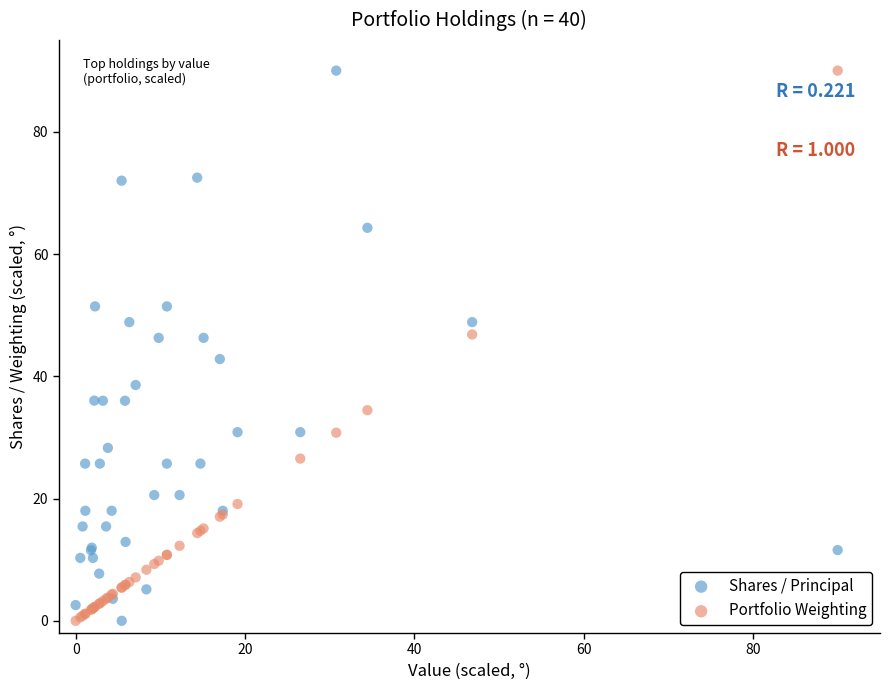

What are all the series names shown in the legend?

Shares / Principal, Portfolio Weighting